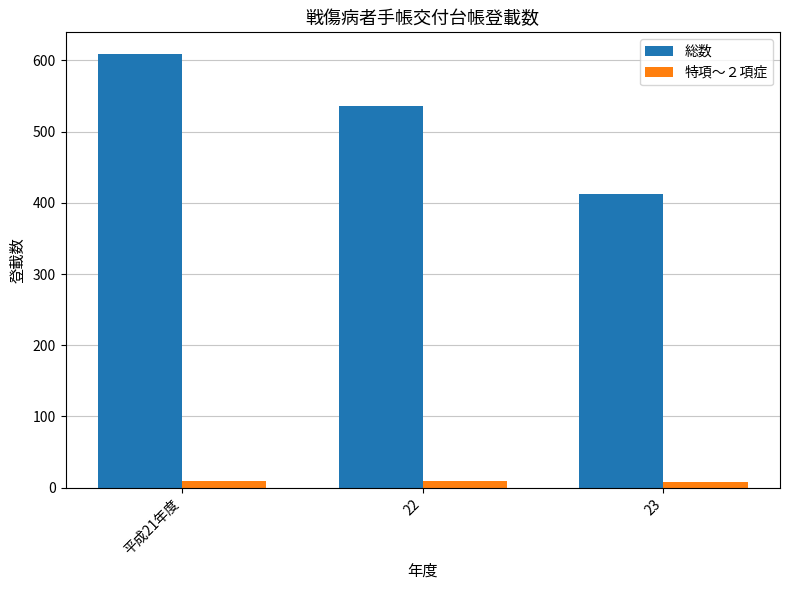

Which series has the widest spread of values?

総数